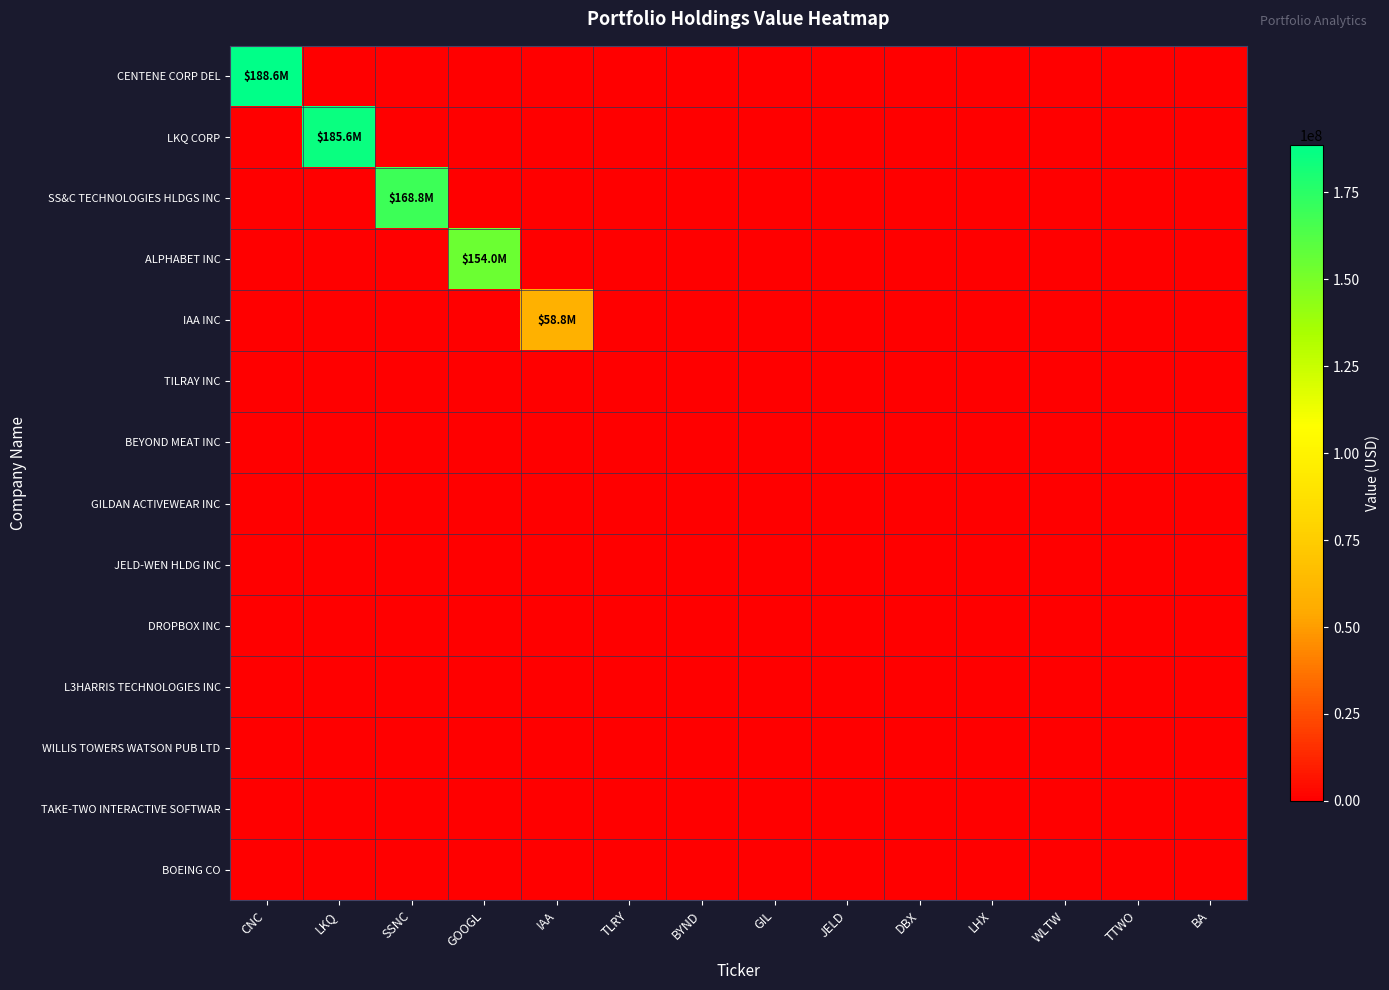

Between LKQ and GOOGL, which series saw the biggest shift?

LKQ CORP